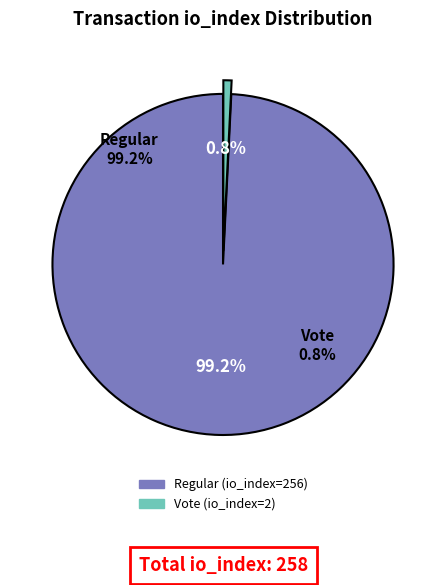

The Regular (io_index=256) slice represents 99% of the pie. True or false?

True